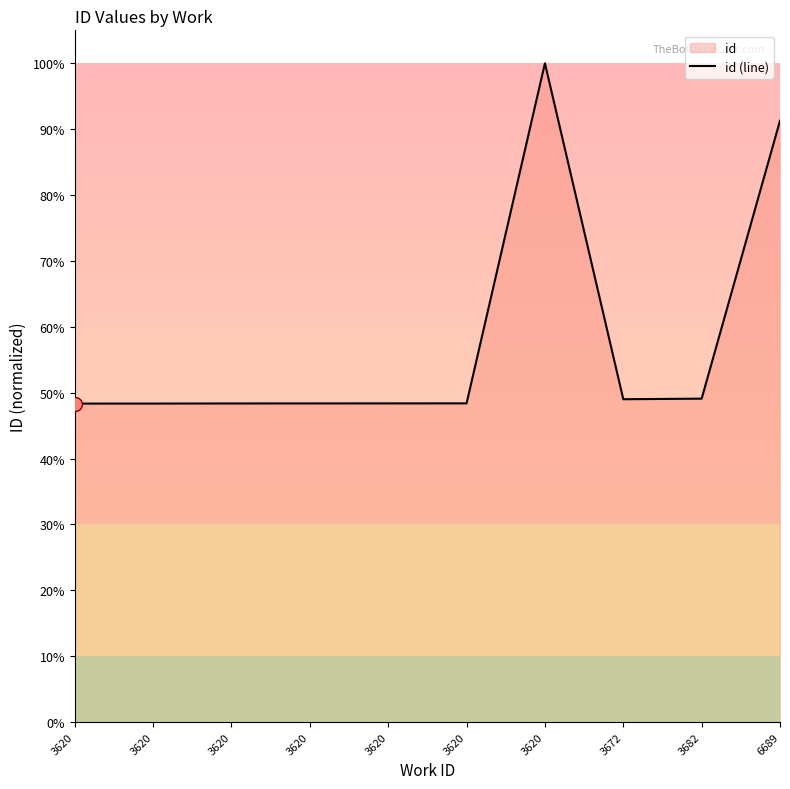

Count the number of data series in this chart.

1